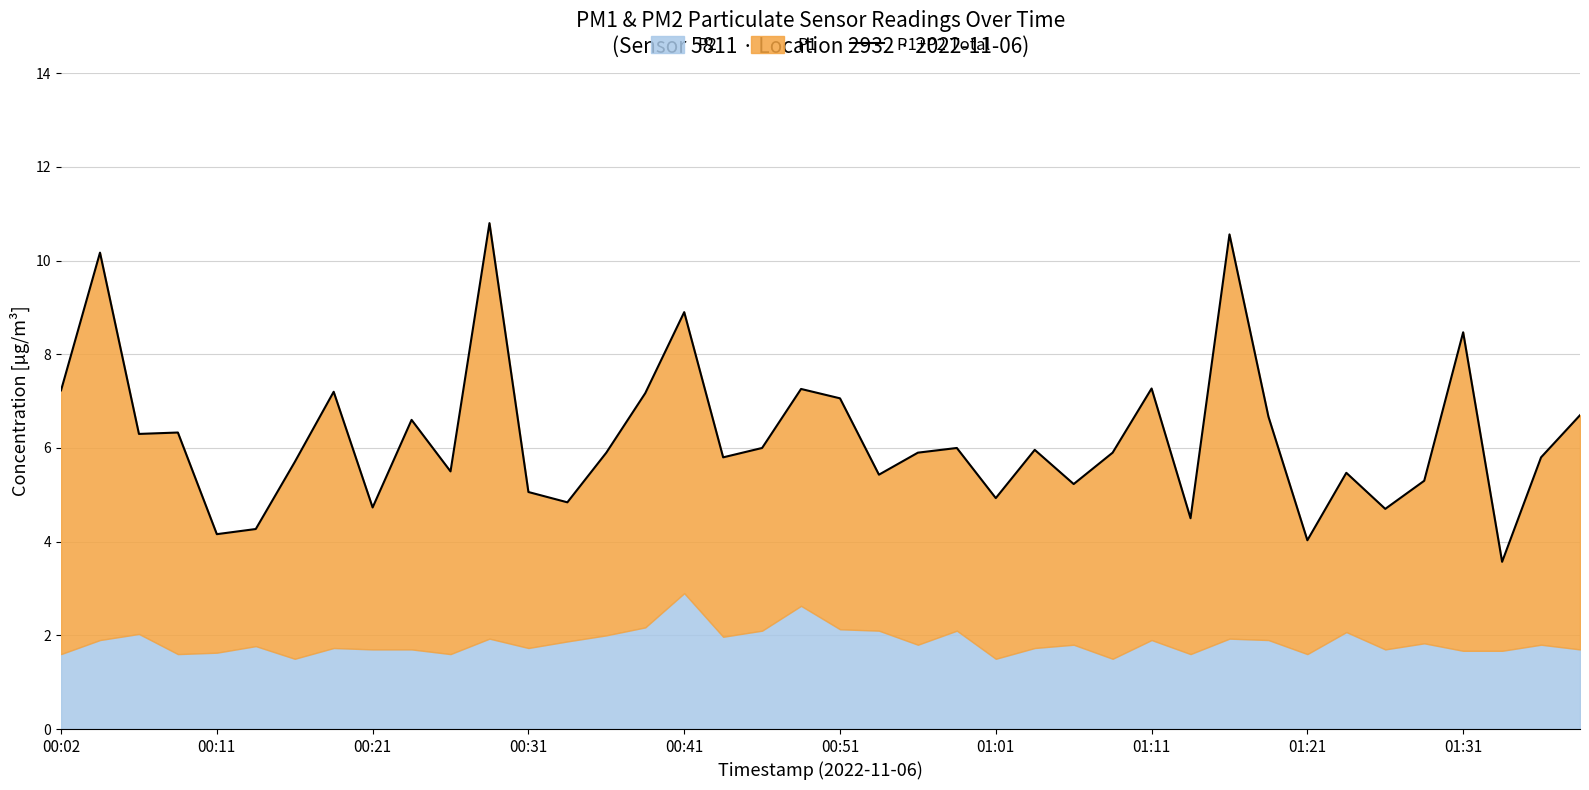

The value at 10 is 7.2. True or false?

False